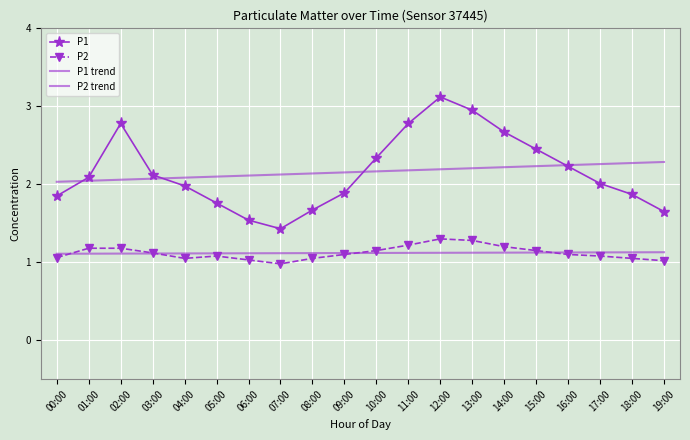

The value of P2 at 06:00 is 0.4. True or false?

False